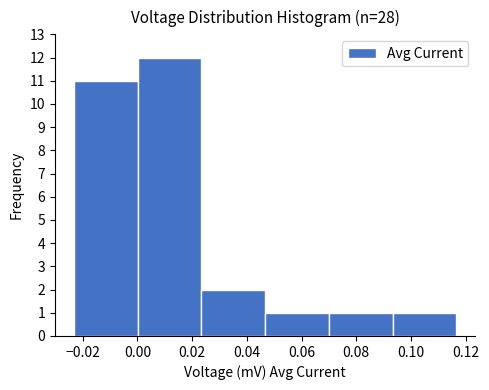

Reading left to right, list every bar in this chart as the range it spans on the x-axis followed by its height. Neither the bar edges nor the heights are printed on the chart, so give them approximately, as read against the axes.

-0.024 to 0.000: 11
0.000 to 0.024: 12
0.024 to 0.046: 2
0.046 to 0.070: 1
0.070 to 0.094: 1
0.094 to 0.116: 1